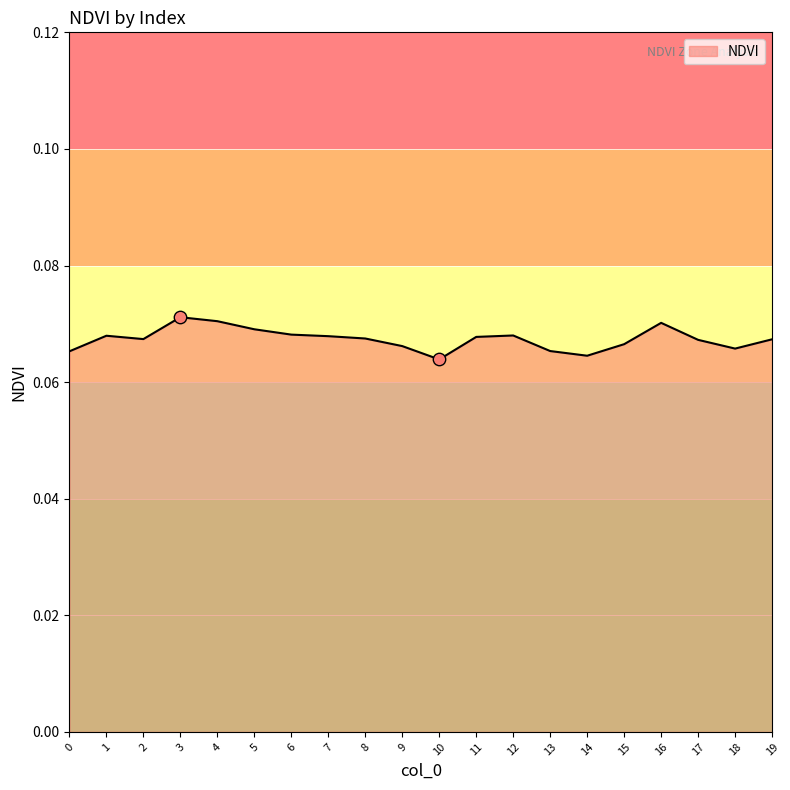

Between 12 and 13, which is larger?

12